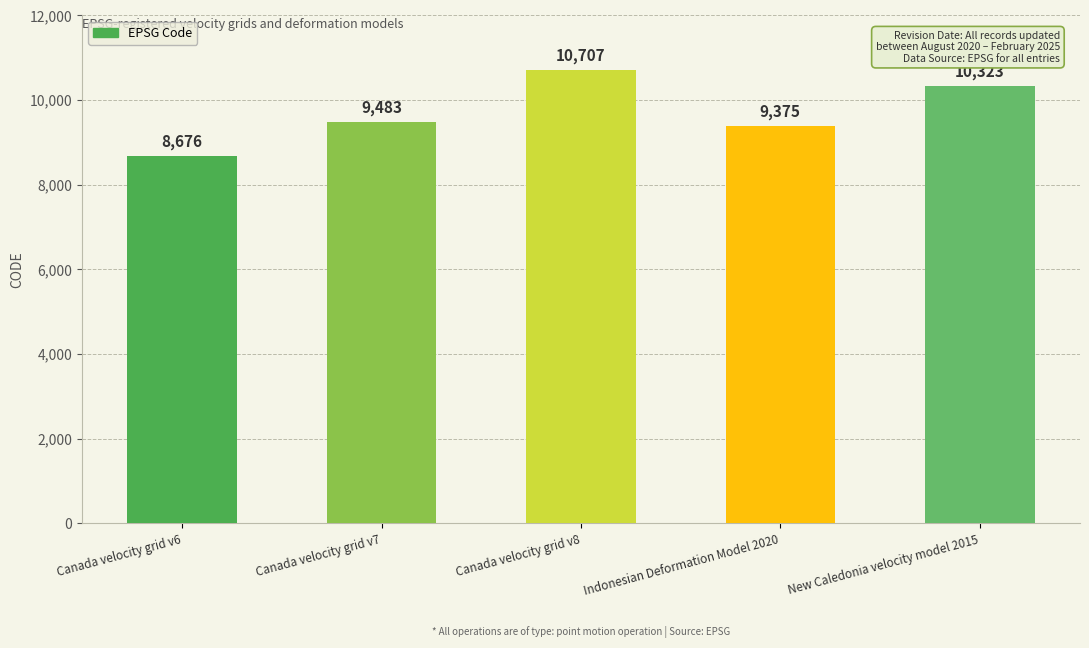

At which label is the value closest to 9691?

Canada velocity grid v7